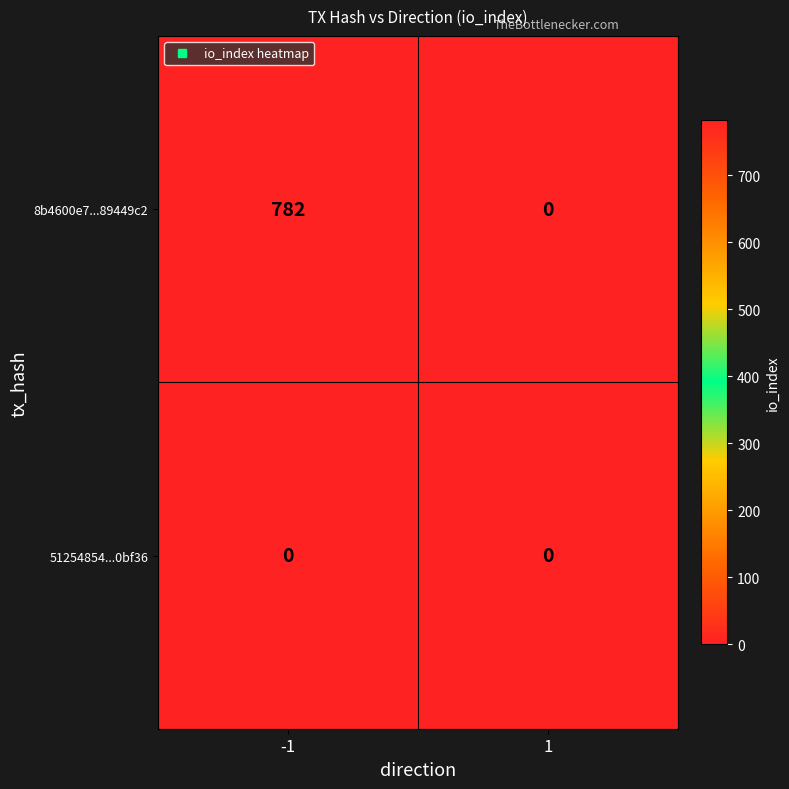

Which series has the largest total across all categories?

8b4600e7...89449c2